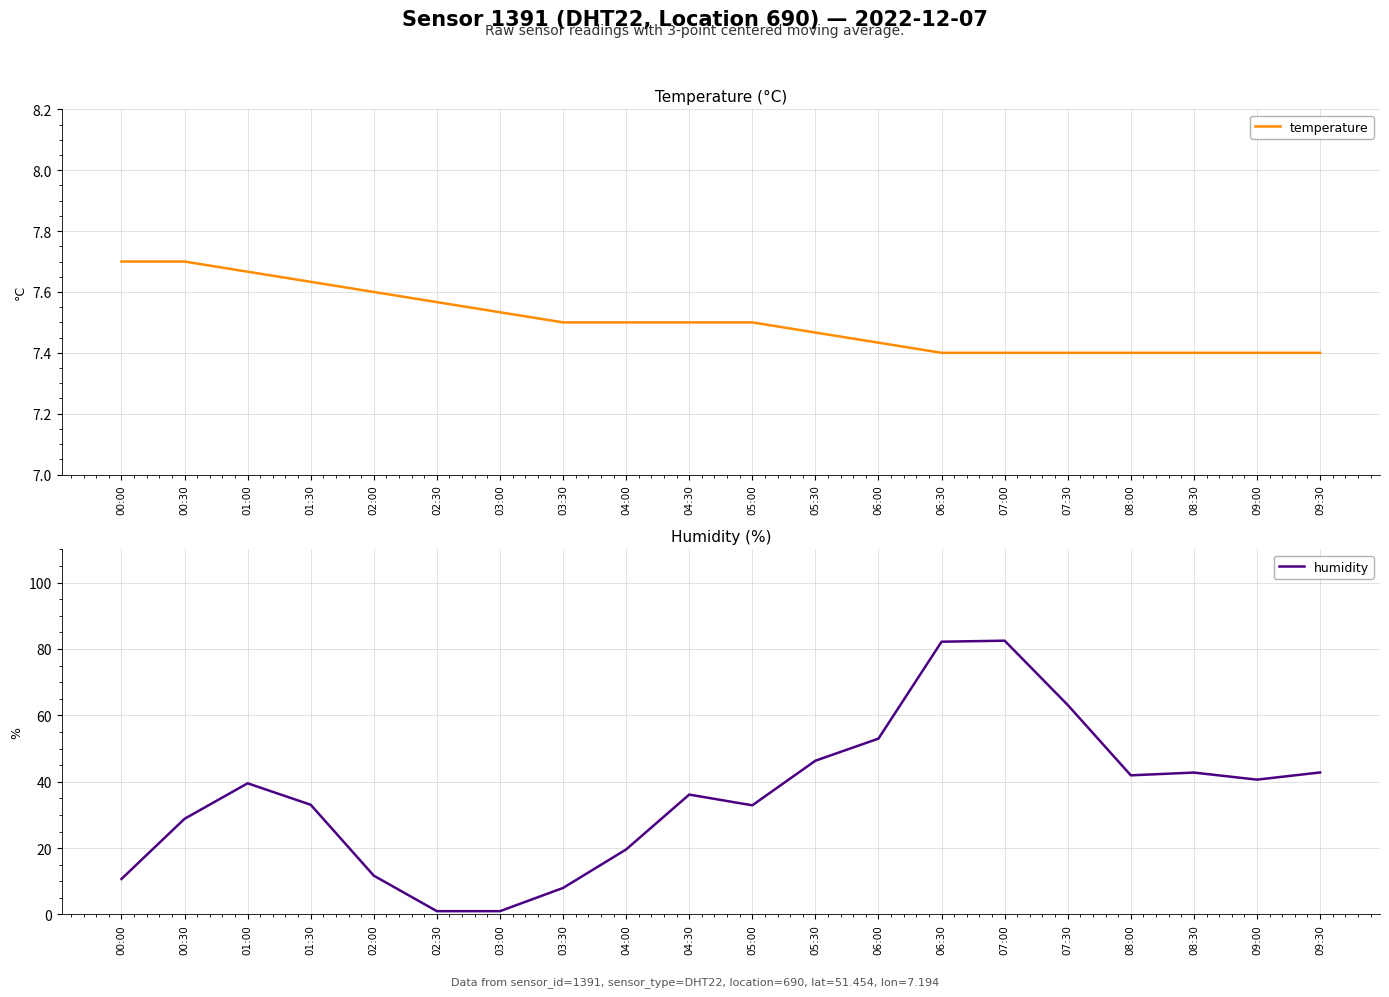

Rank the series by their average value, from highest to lowest.

humidity, temperature